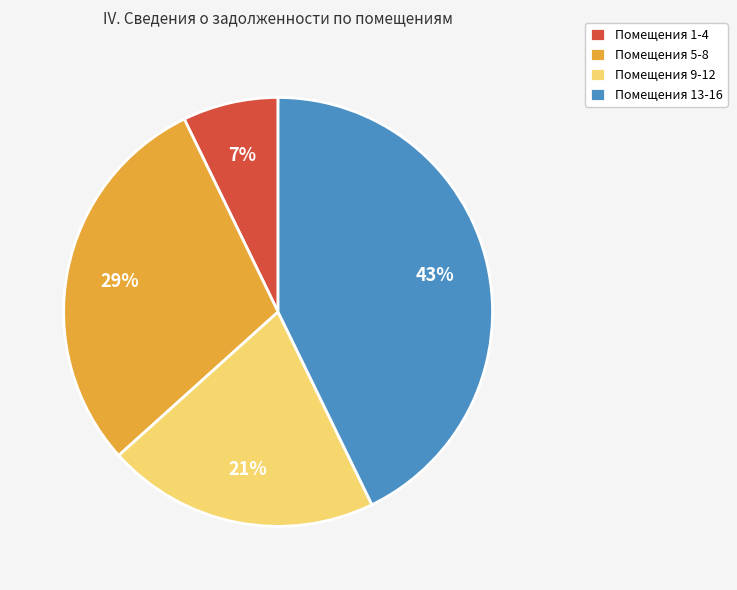

How many slices are in this pie chart?

4